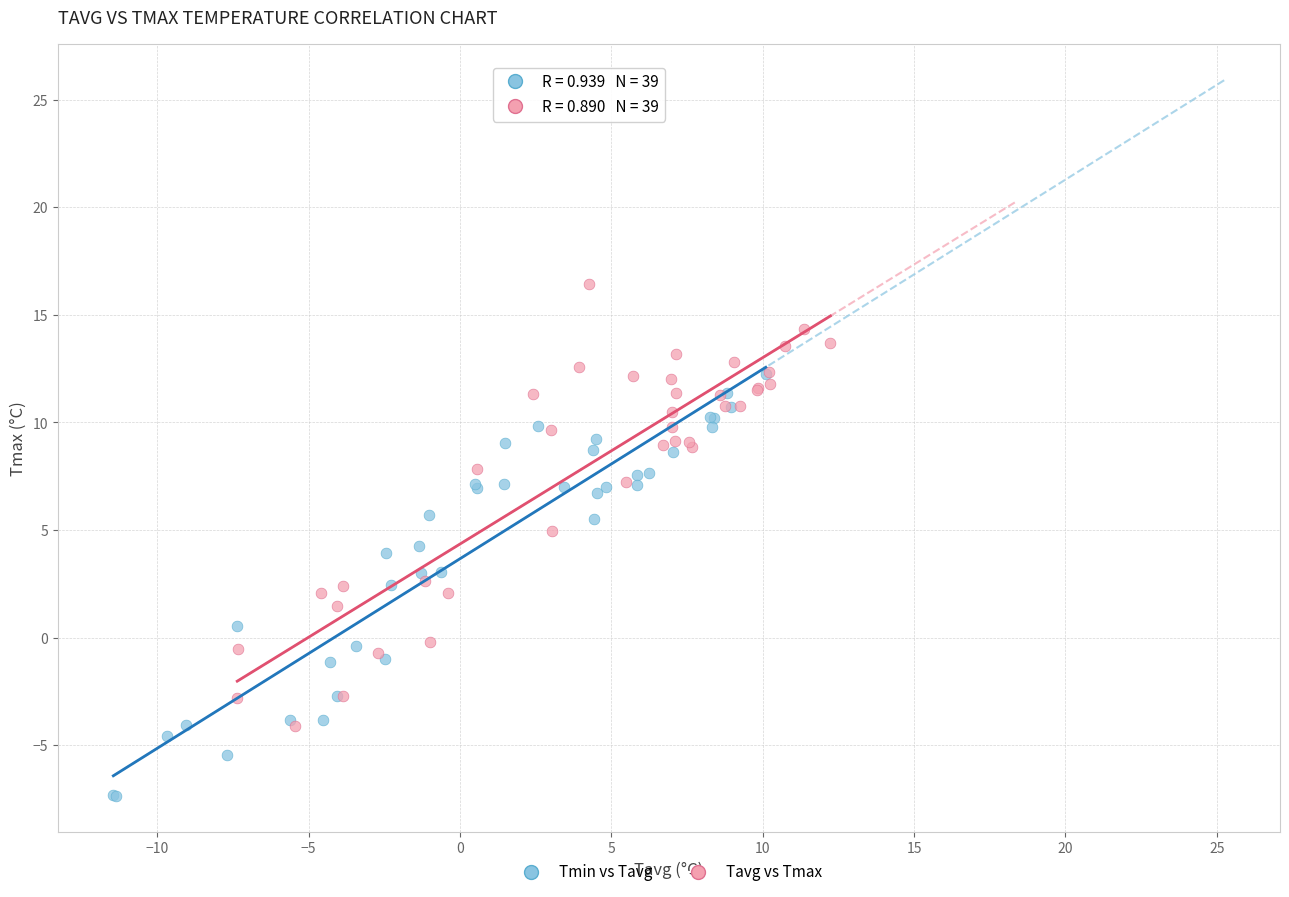

Which series reaches the minimum Y coordinate?

Tmin vs Tavg